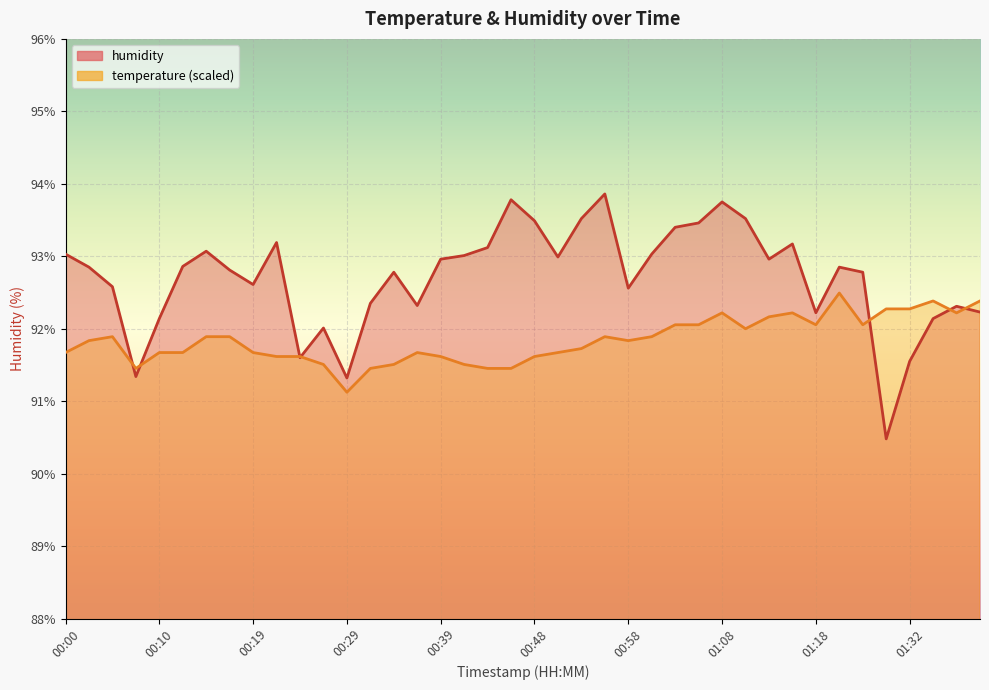

What position from the right is 00:19?

32